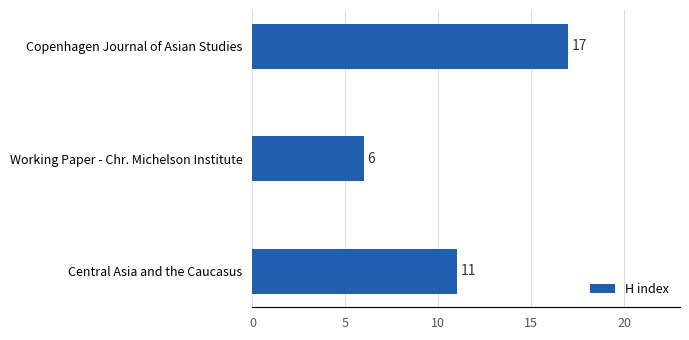

List the labels in order of value, largest first.

Copenhagen Journal of Asian Studies, Central Asia and the Caucasus, Working Paper - Chr. Michelson Institute